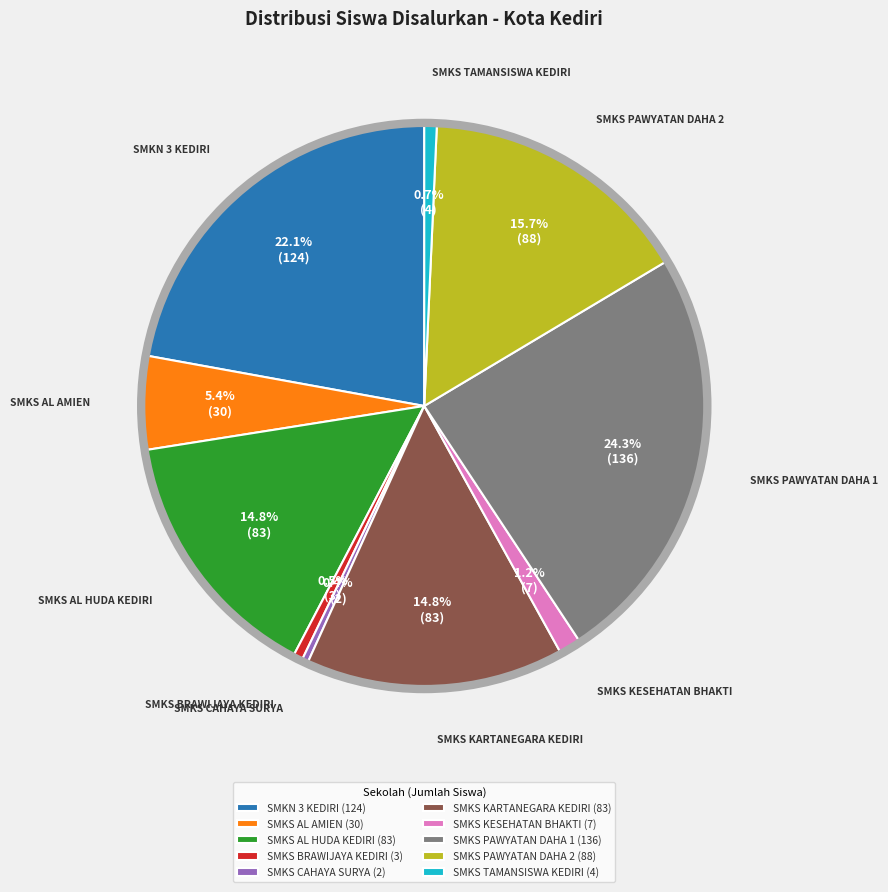

Which category has the biggest portion of the pie?

SMKS PAWYATAN DAHA 1